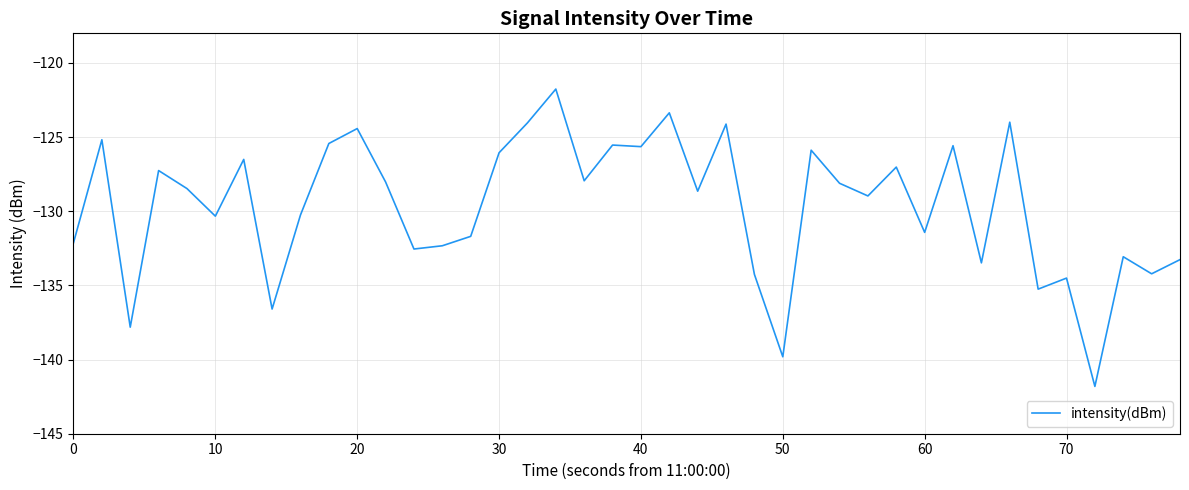

What is the minimum value shown in the chart?

-141.8